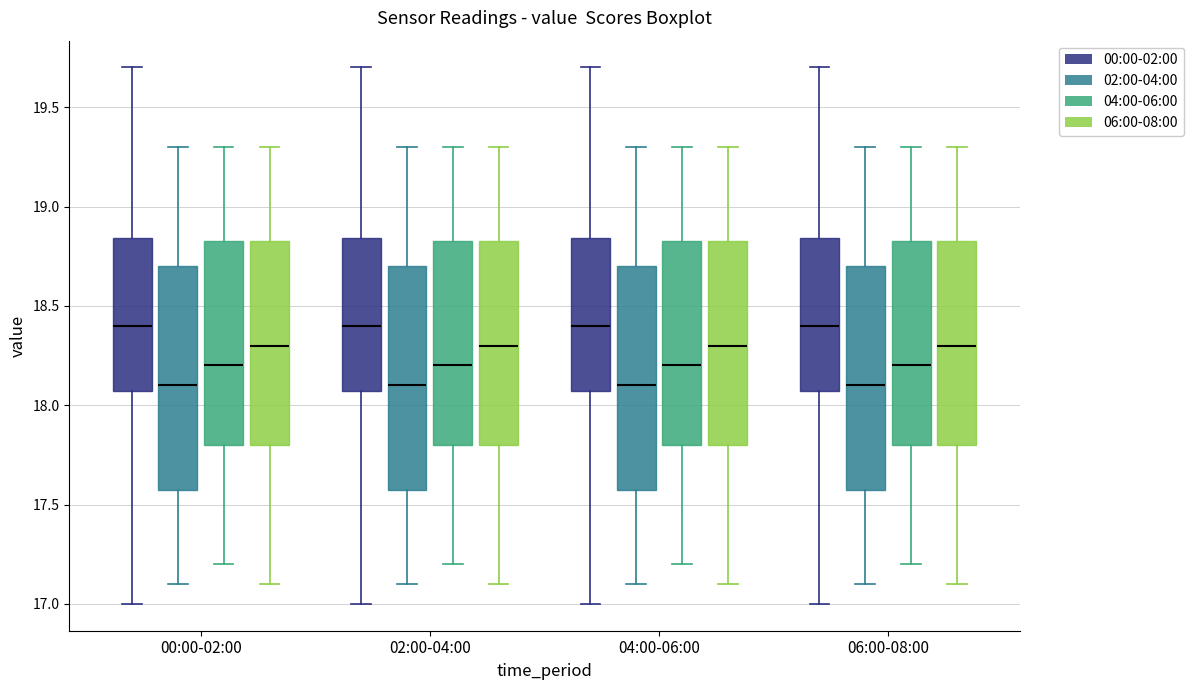

Reading left to right, read every box against the y-axis: the position of its median line, the range the box covers, and the ends of its whiskers. The values are not printed on the chart, so give them approximately, as read against the axis.

00:00-02:00 (00:00-02:00): median 18.40, box 18.05 to 18.85, whiskers 17.00 to 19.70
00:00-02:00 (02:00-04:00): median 18.10, box 17.60 to 18.70, whiskers 17.10 to 19.30
00:00-02:00 (04:00-06:00): median 18.20, box 17.80 to 18.85, whiskers 17.20 to 19.30
00:00-02:00 (06:00-08:00): median 18.30, box 17.80 to 18.85, whiskers 17.10 to 19.30
02:00-04:00 (00:00-02:00): median 18.40, box 18.05 to 18.85, whiskers 17.00 to 19.70
02:00-04:00 (02:00-04:00): median 18.10, box 17.60 to 18.70, whiskers 17.10 to 19.30
02:00-04:00 (04:00-06:00): median 18.20, box 17.80 to 18.85, whiskers 17.20 to 19.30
02:00-04:00 (06:00-08:00): median 18.30, box 17.80 to 18.85, whiskers 17.10 to 19.30
04:00-06:00 (00:00-02:00): median 18.40, box 18.05 to 18.85, whiskers 17.00 to 19.70
04:00-06:00 (02:00-04:00): median 18.10, box 17.60 to 18.70, whiskers 17.10 to 19.30
04:00-06:00 (04:00-06:00): median 18.20, box 17.80 to 18.85, whiskers 17.20 to 19.30
04:00-06:00 (06:00-08:00): median 18.30, box 17.80 to 18.85, whiskers 17.10 to 19.30
06:00-08:00 (00:00-02:00): median 18.40, box 18.05 to 18.85, whiskers 17.00 to 19.70
06:00-08:00 (02:00-04:00): median 18.10, box 17.60 to 18.70, whiskers 17.10 to 19.30
06:00-08:00 (04:00-06:00): median 18.20, box 17.80 to 18.85, whiskers 17.20 to 19.30
06:00-08:00 (06:00-08:00): median 18.30, box 17.80 to 18.85, whiskers 17.10 to 19.30